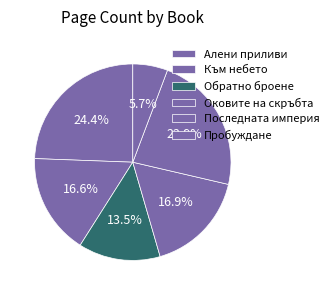

True or false: Оковите на скръбта accounts for 17% of the total.

True